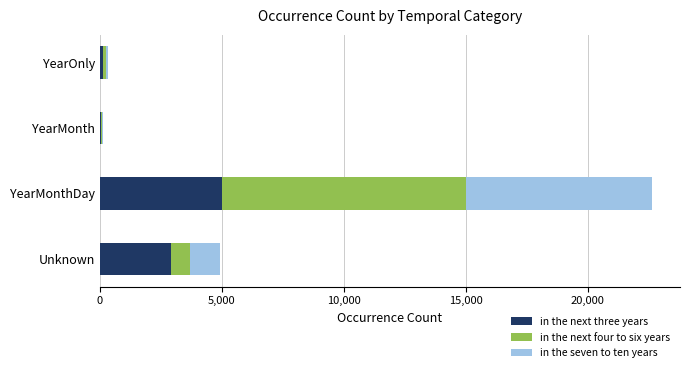

At which category is the sum across all series the highest?

YearMonthDay